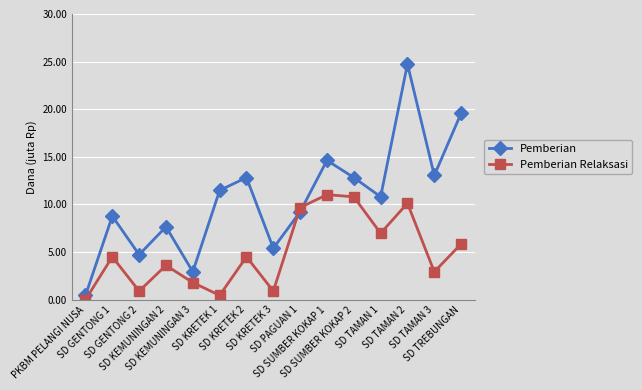

What is the difference between the maximum and minimum values in the Pemberian Relaksasi series?

11.0